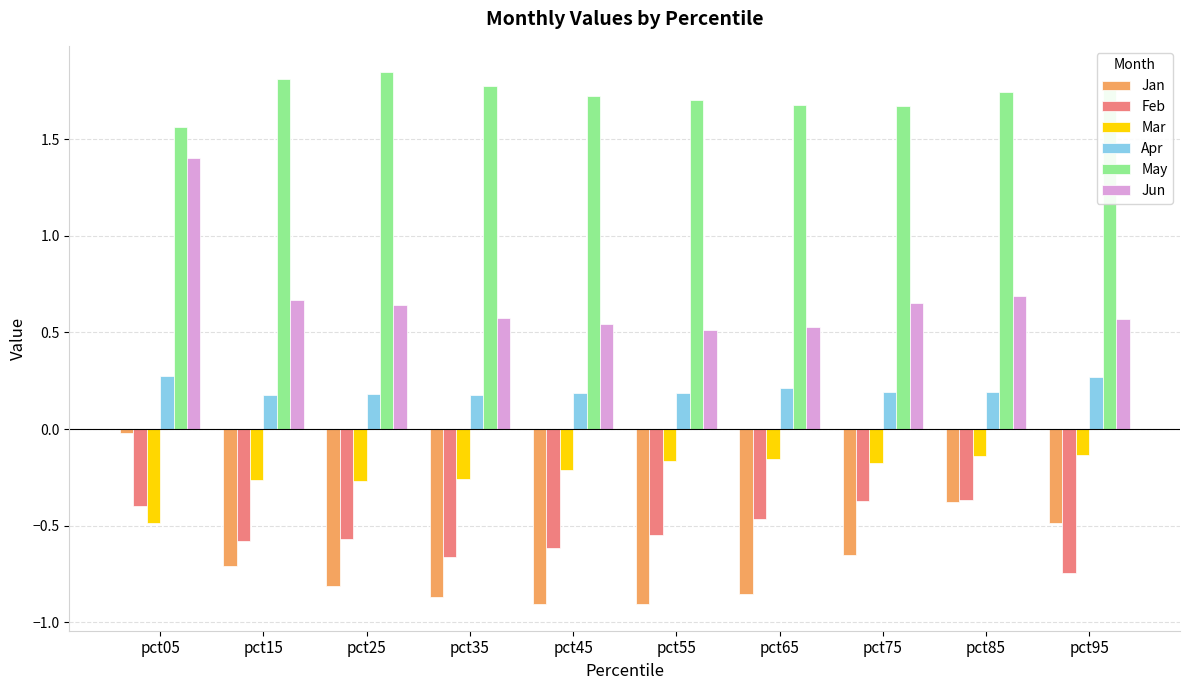

What is the maximum value for Apr?

0.3